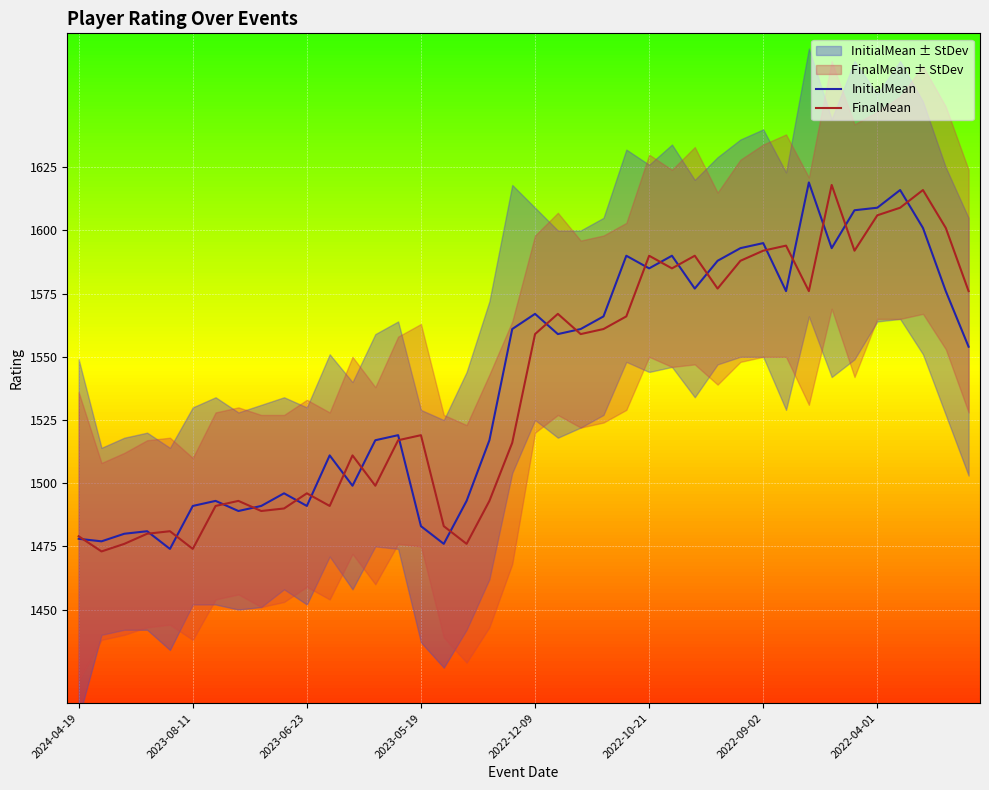

List the series in order of their overall mean, highest first.

InitialMean, FinalMean